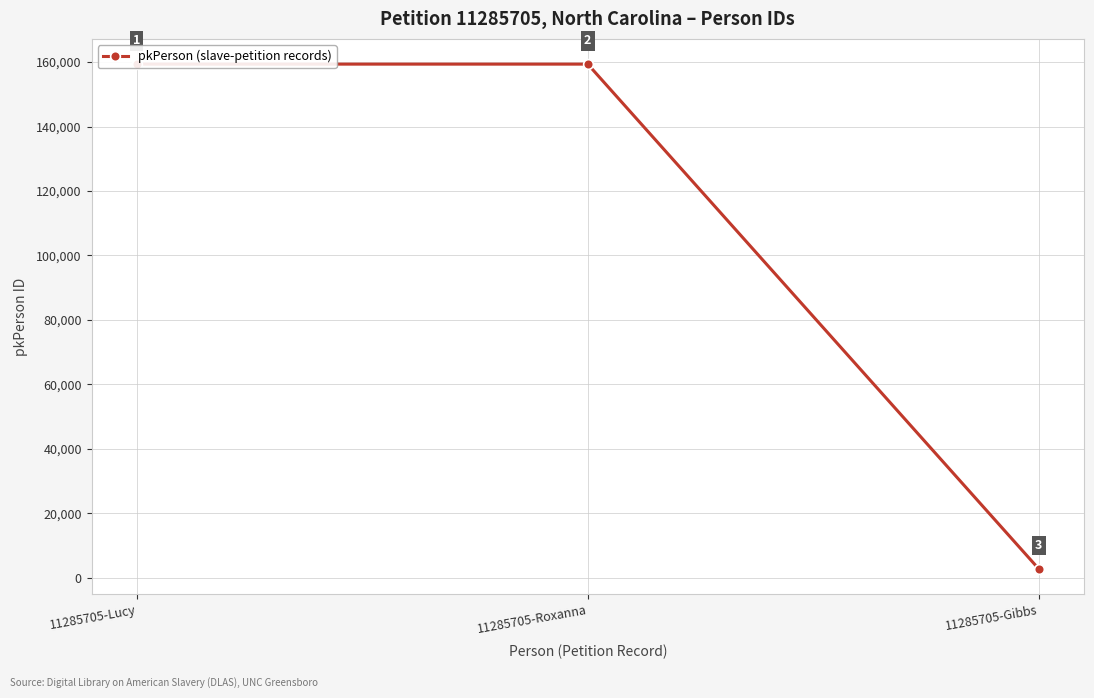

What value does the data have at 11285705-Gibbs, to the nearest 100?

2700